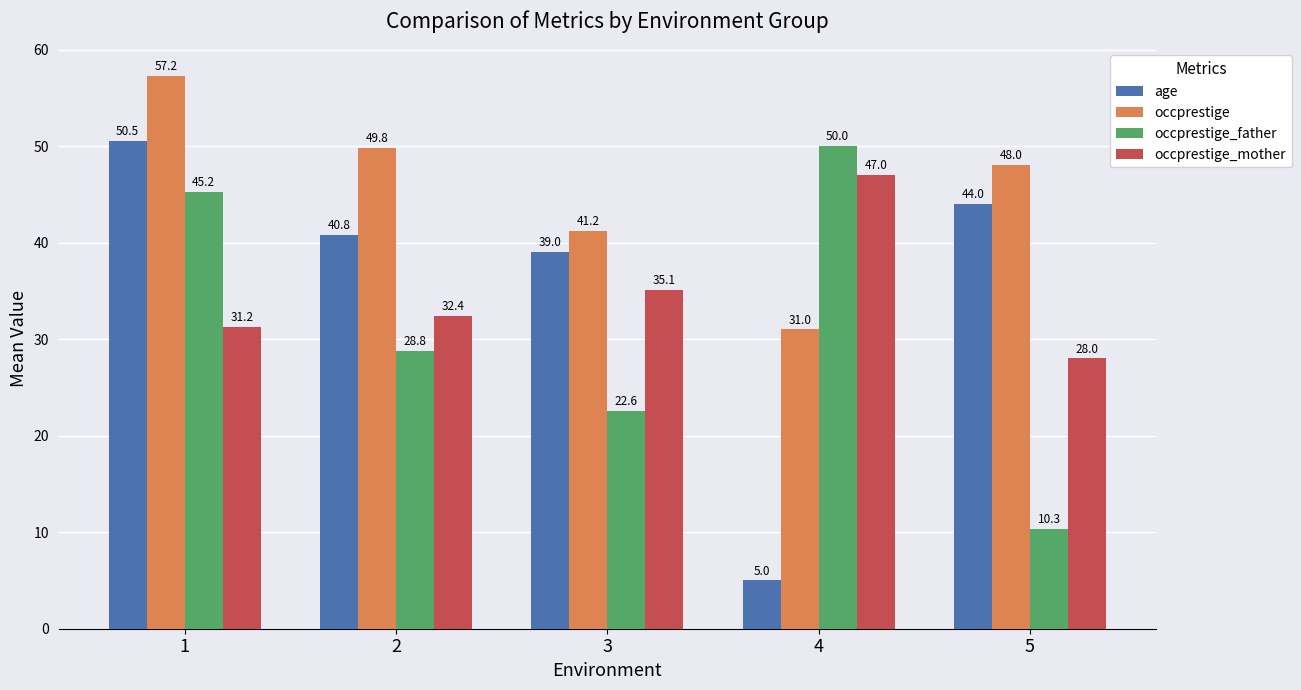

At how many categories does at least one series exceed 12?

5